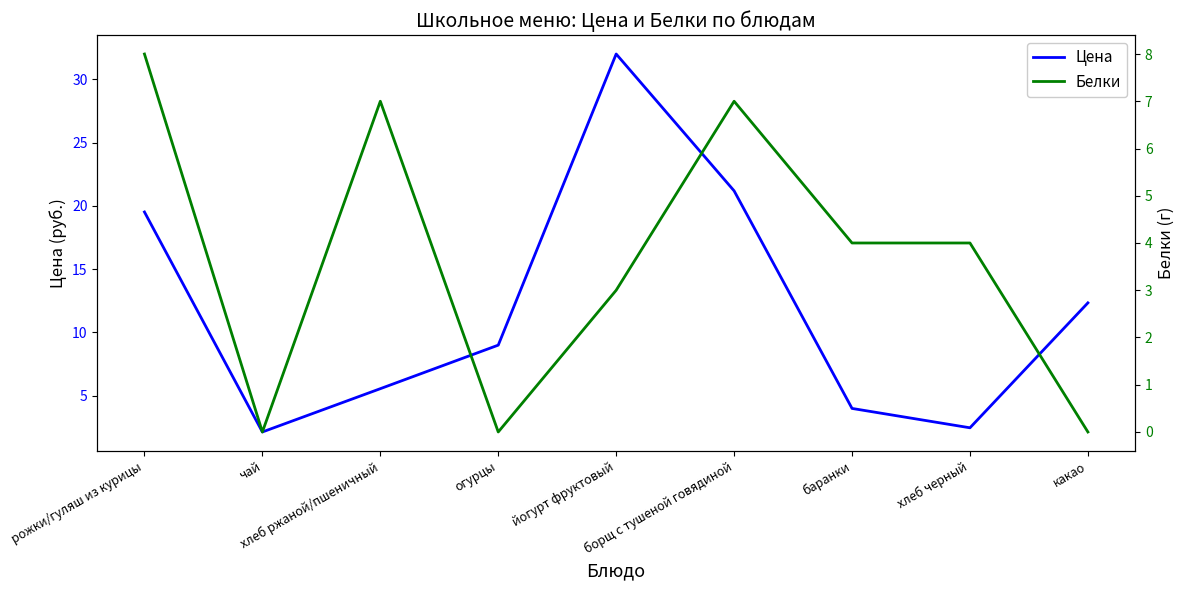

Reading left to right, transcribe all the data shown in this chart.

Цена: рожки/гуляш из курицы=19.5	чай=2.1	хлеб ржаной/пшеничный=5.6	огурцы=9.0	йогурт фруктовый=32.0	борщ с тушеной говядиной=21.2	баранки=4.0	хлеб черный=2.5	какао=12.3
Белки: рожки/гуляш из курицы=8.0	чай=0.0	хлеб ржаной/пшеничный=7.0	огурцы=0.0	йогурт фруктовый=3.0	борщ с тушеной говядиной=7.0	баранки=4.0	хлеб черный=4.0	какао=0.0